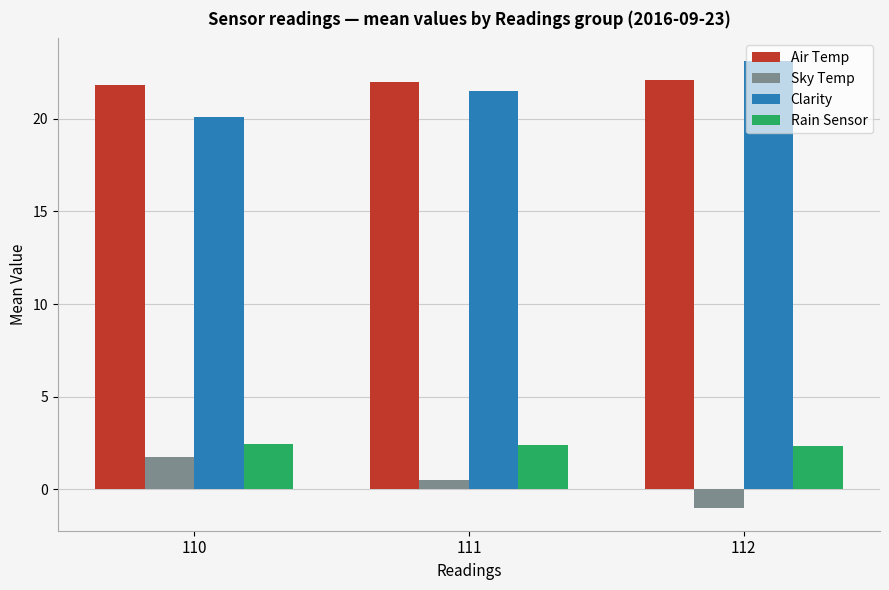

What is the maximum value for Rain Sensor?

2.5